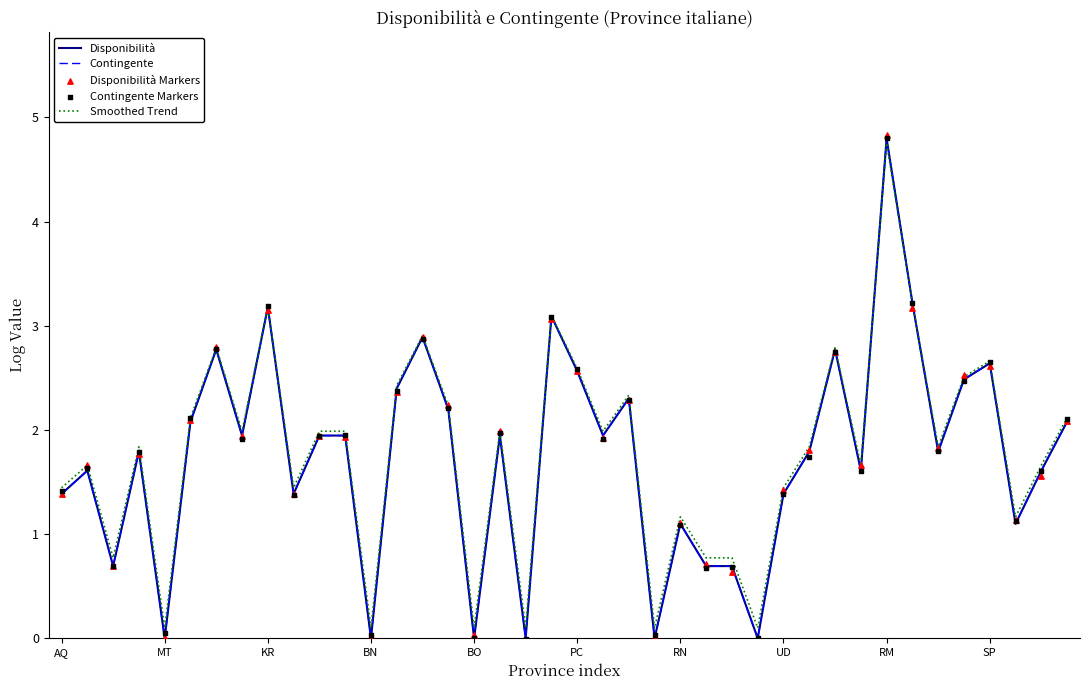

Is the value of Contingente at 14 greater than the value of Contingente Markers at 29?

Yes